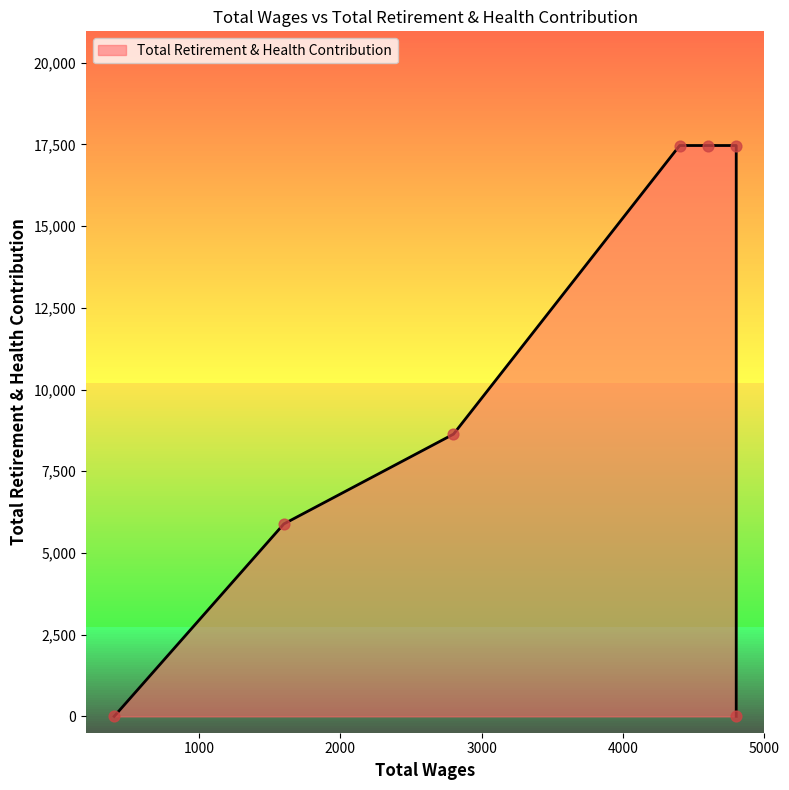

What is the change in value from 4800.0 to 1600.0?

-11580